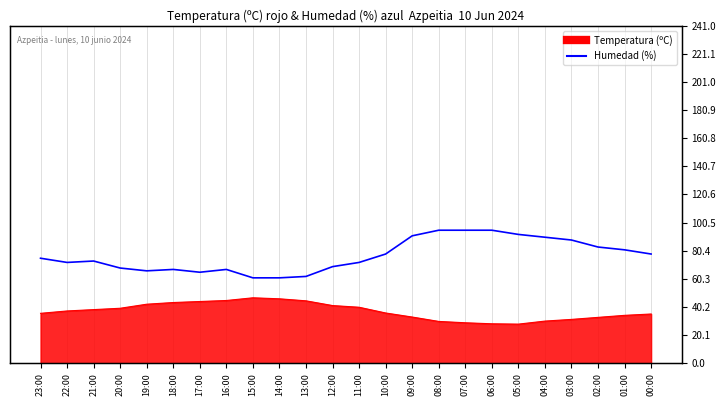

Reading left to right, transcribe all the data shown in this chart.

75	72	73	68	66	67	65	67	61	61	62	69	72	78	91	95	95	95	92	90	88	83	81	78